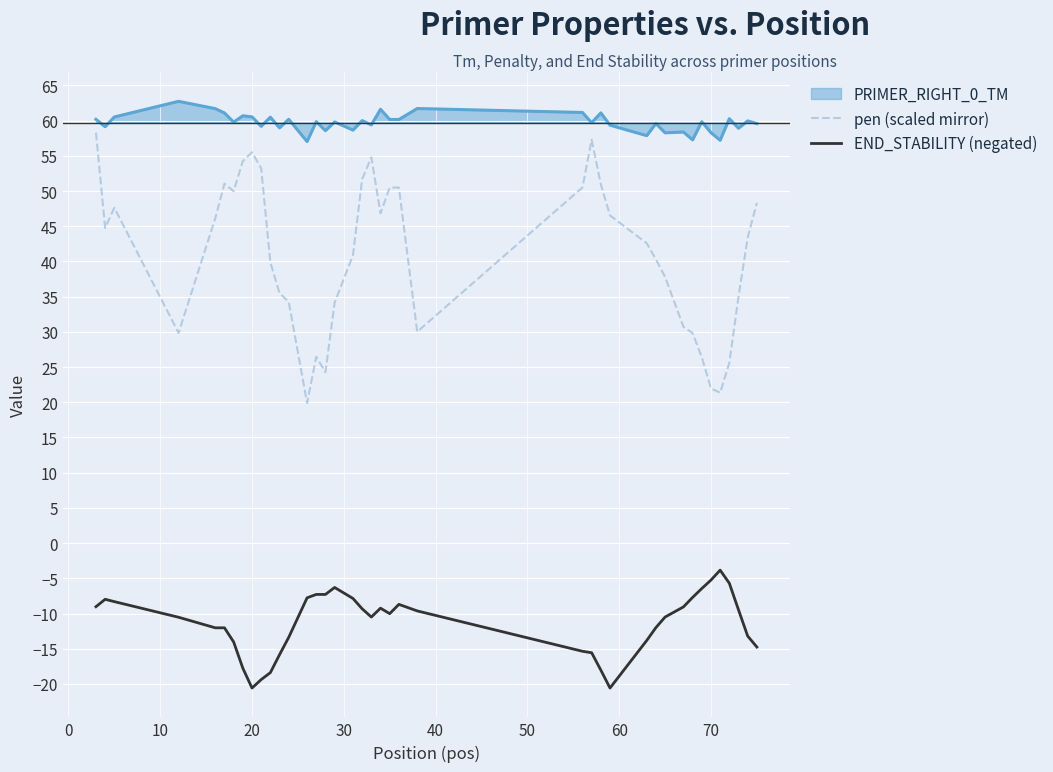

Which series has the largest total across all categories?

PRIMER_RIGHT_0_TM